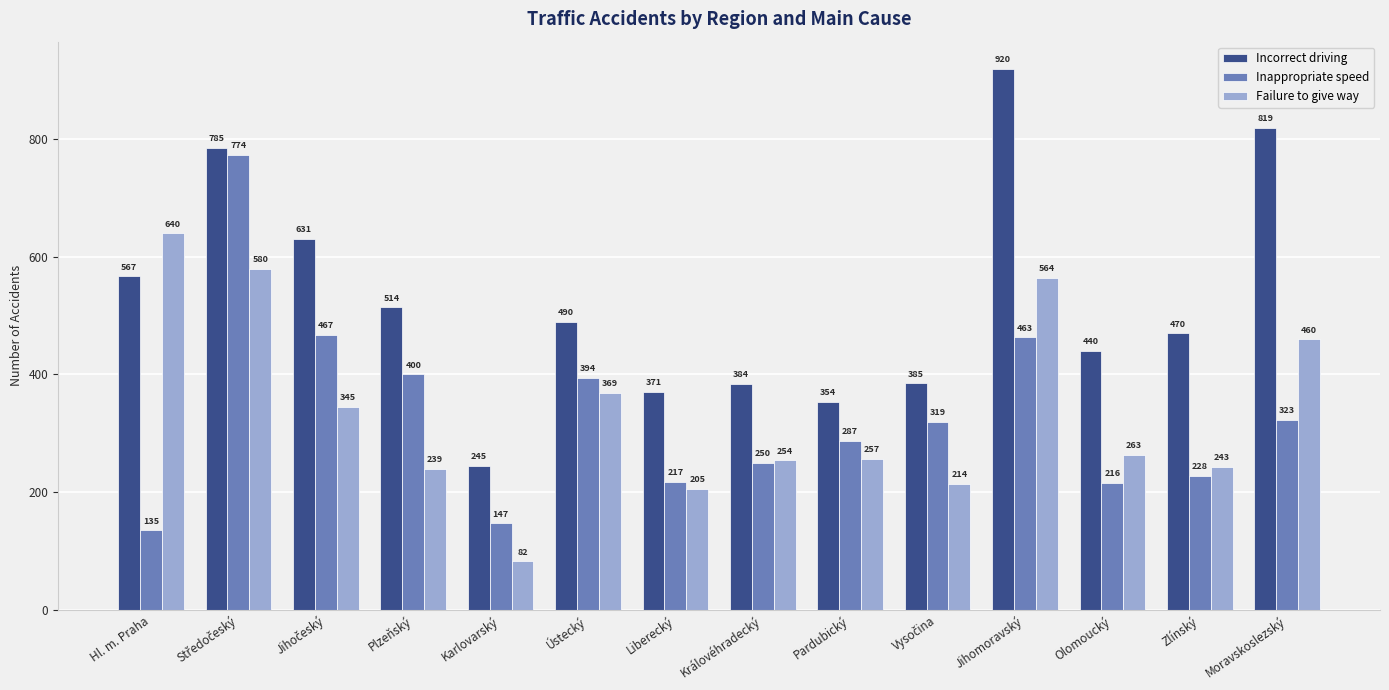

At which category does the chart reach its peak across all series?

Jihomoravský